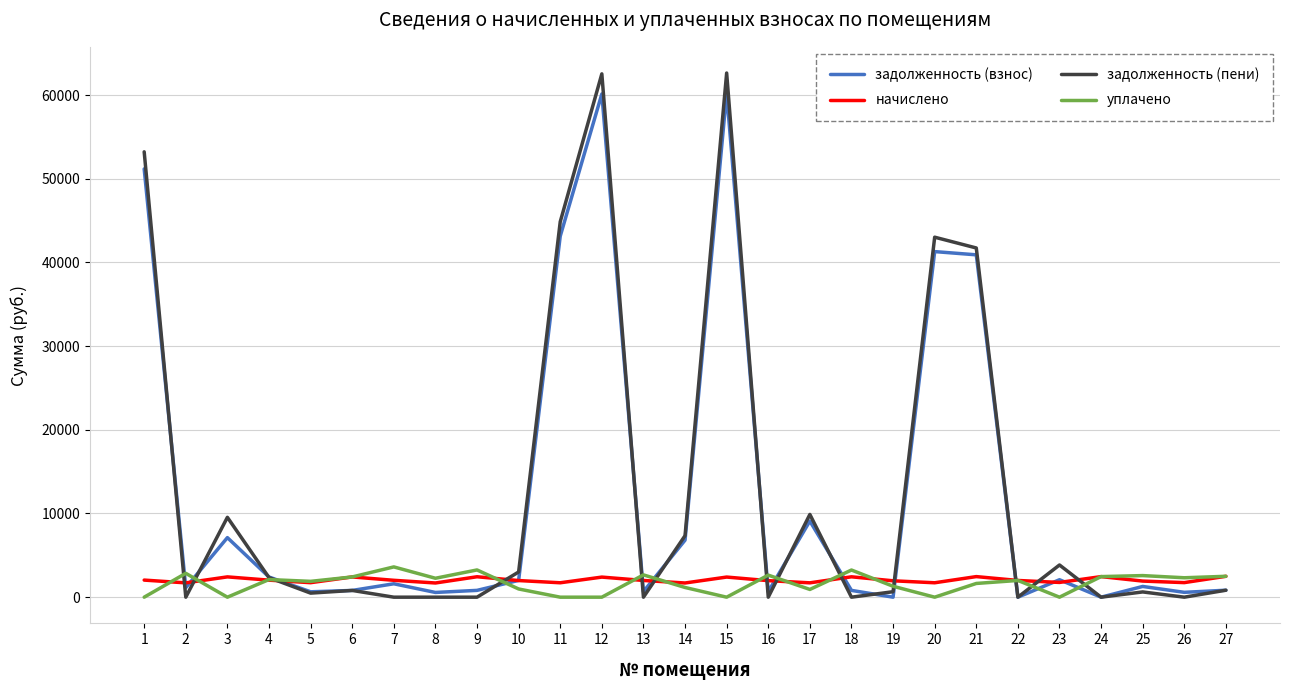

What is the greatest value displayed?

62629.2